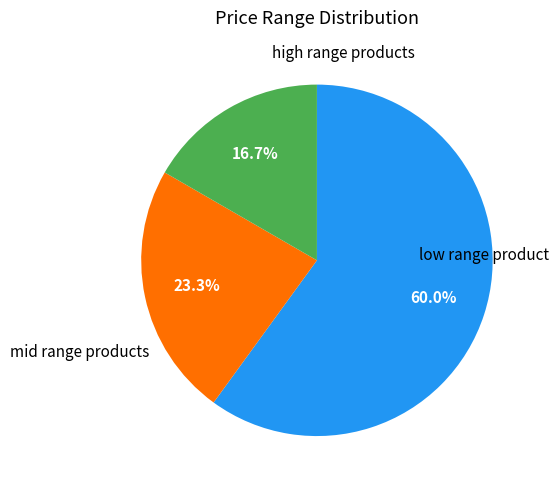

Count the number of slices in the pie.

3